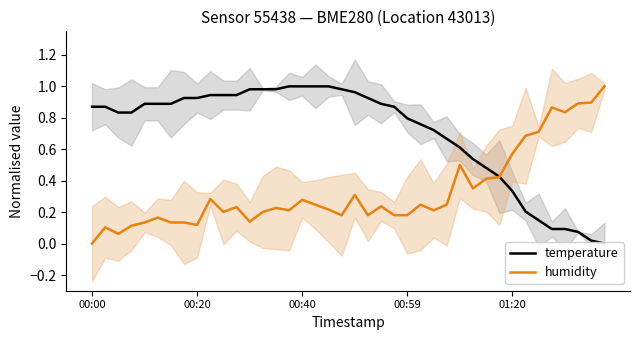

How many lines are shown in the chart?

2